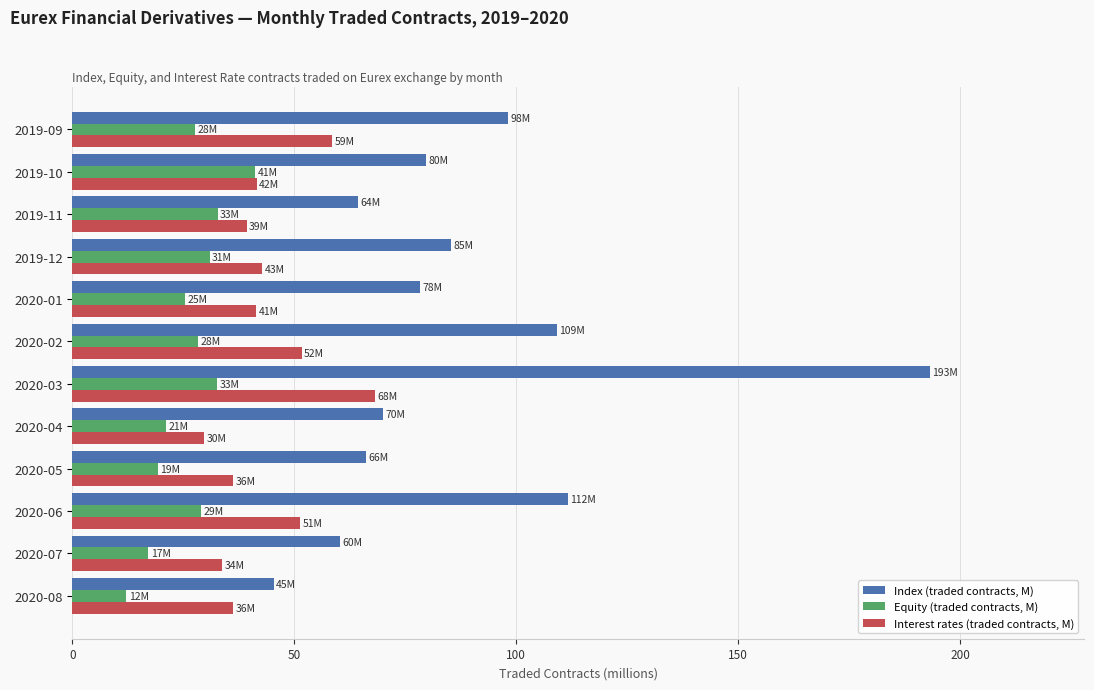

What is the difference between the Interest rates (traded contracts, M) values at 2020-01 and 2020-04?

11.7